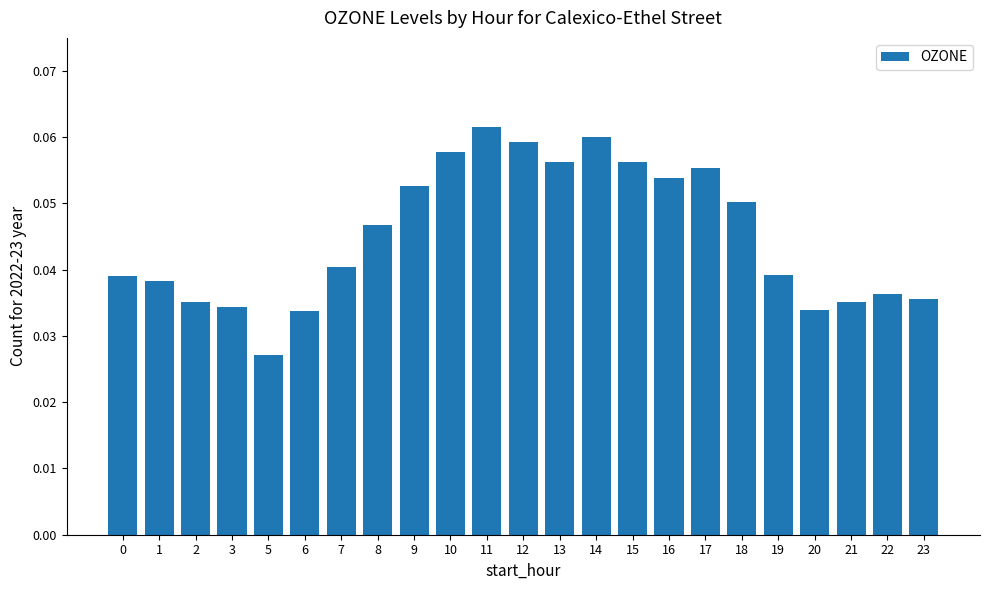

Between 11 and 14, which is larger?

11